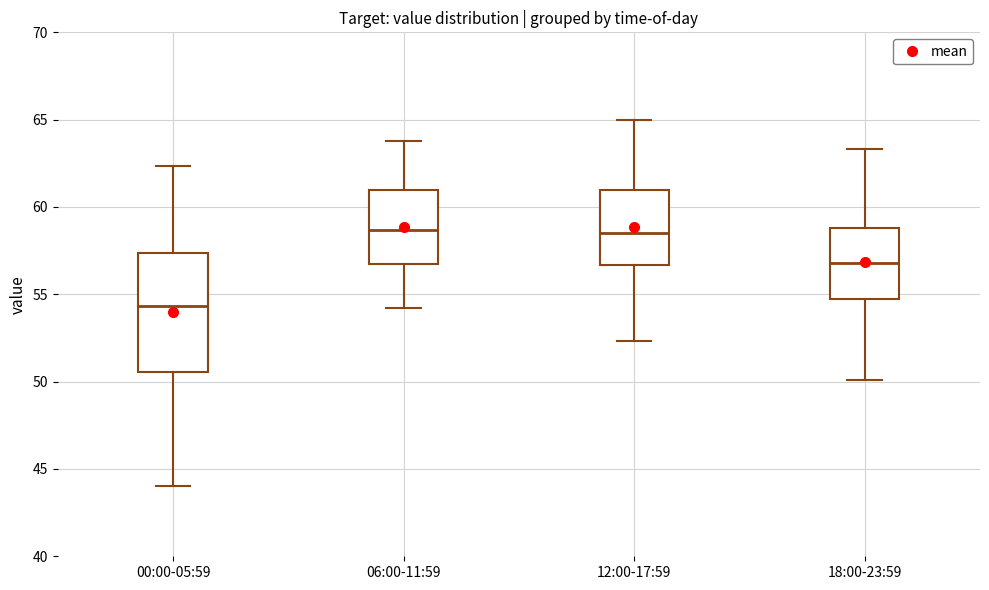

Which box is the tallest, from its lower edge to its upper edge?

00:00-05:59